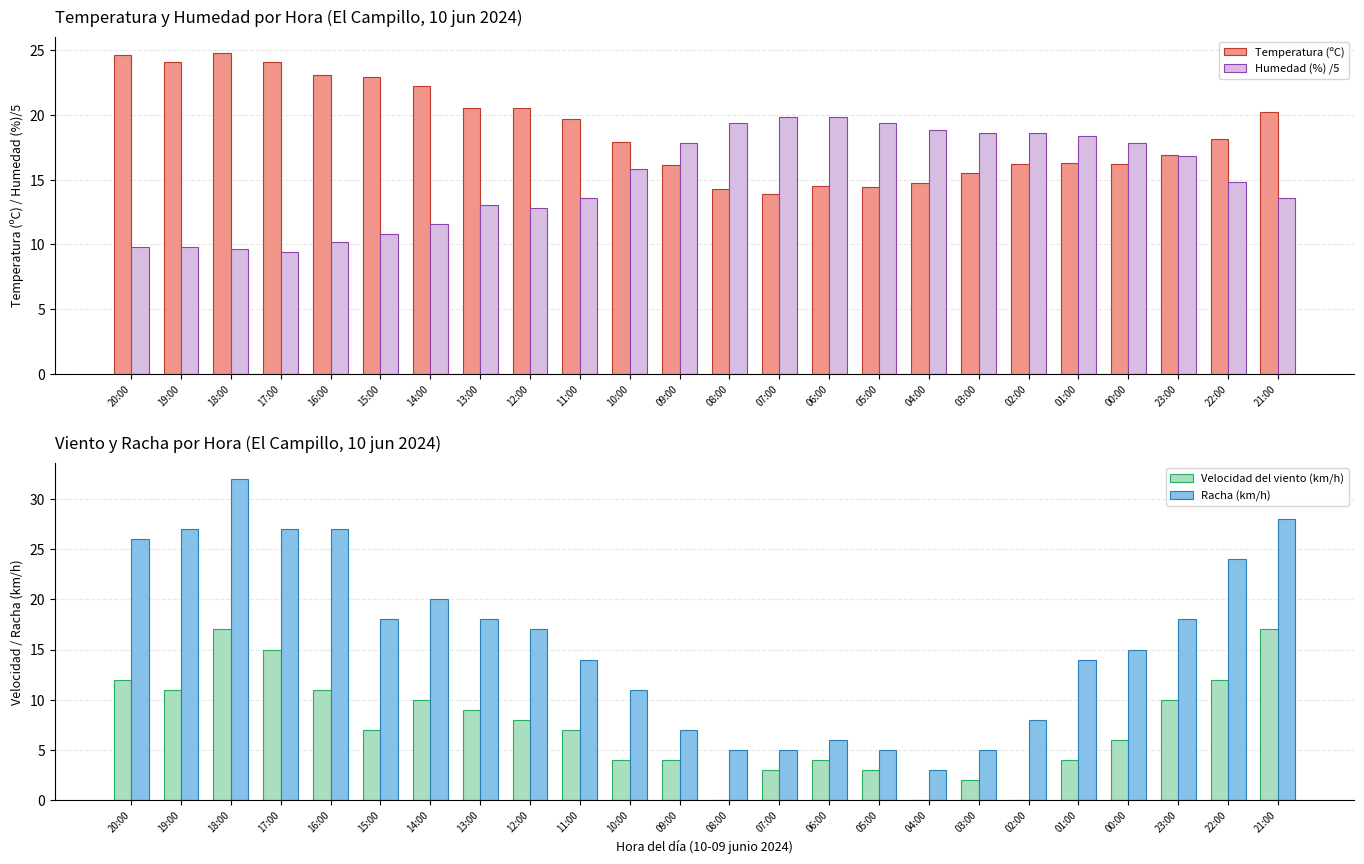

What is the difference between the maximum and minimum values in the Temperatura (ºC) series?

10.9